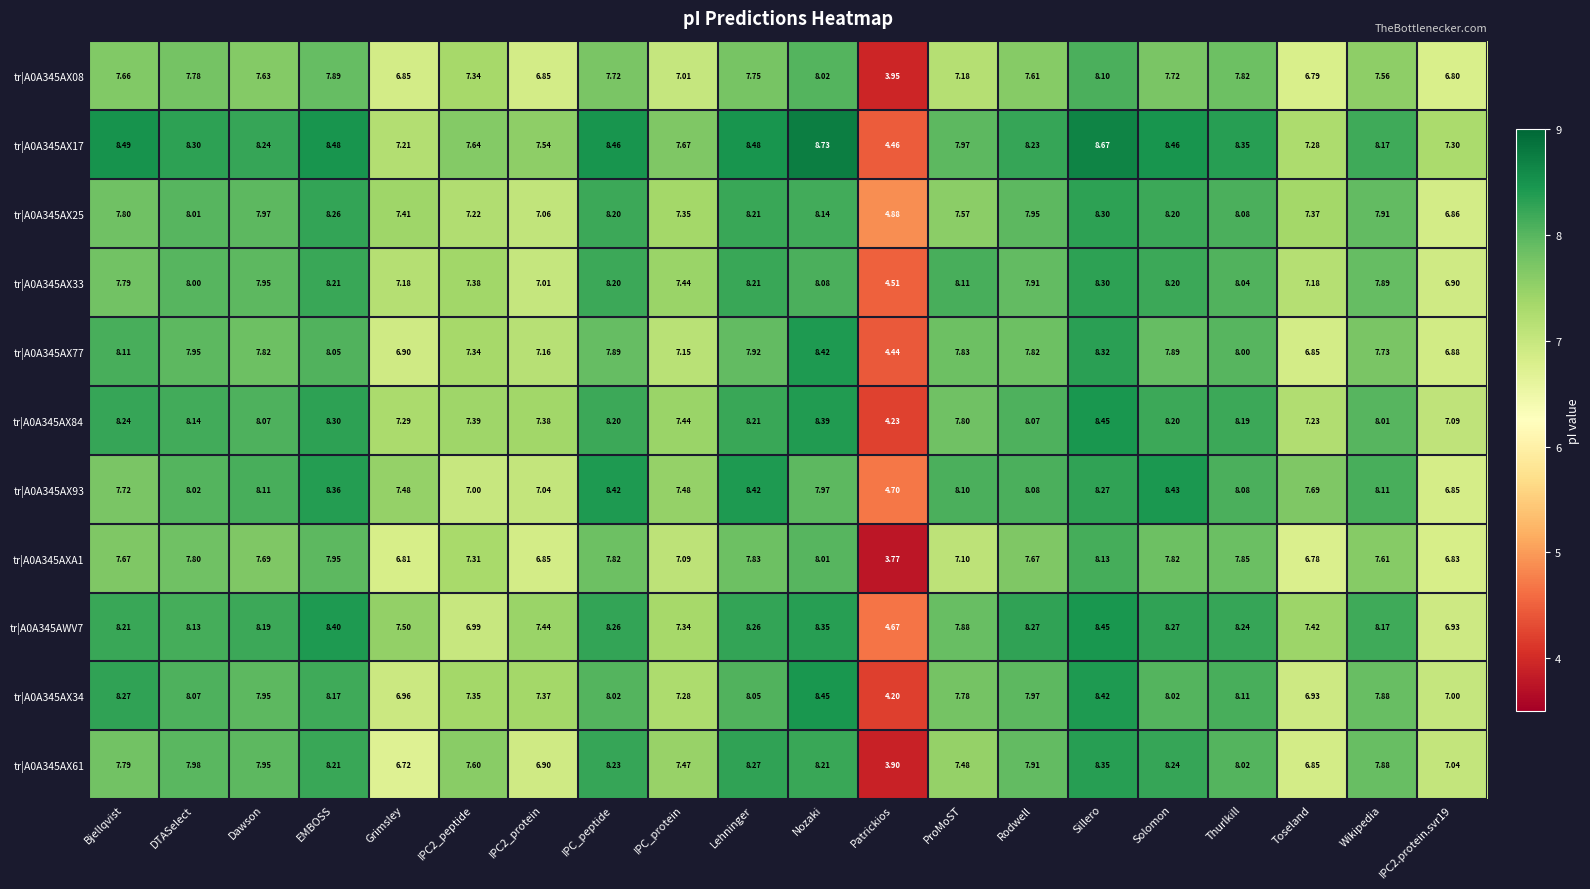

Where does the tr|A0A345AX93 series first go above 8?

DTASelect